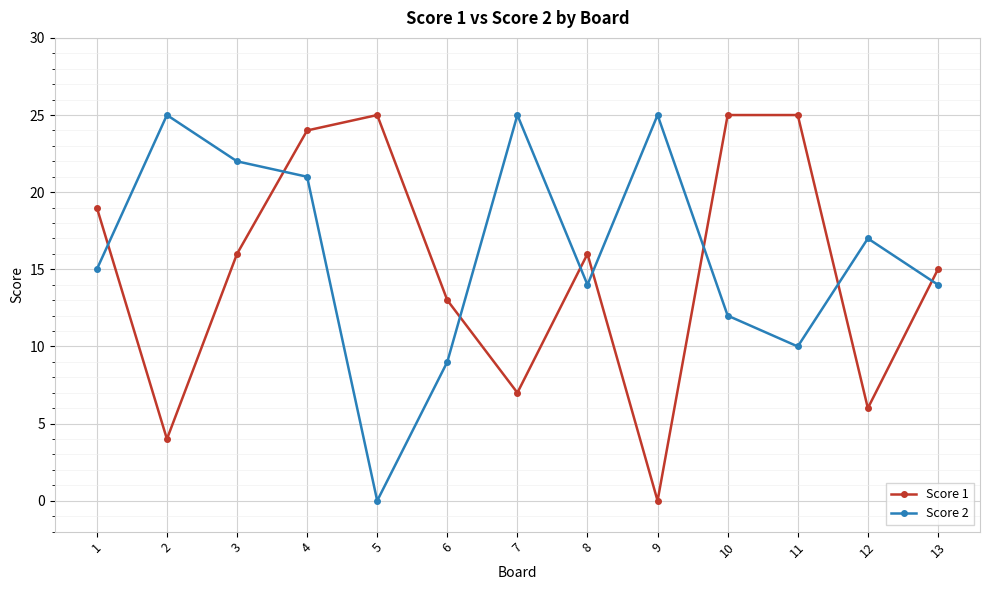

Which category has the lowest value in the Score 2 series?

5